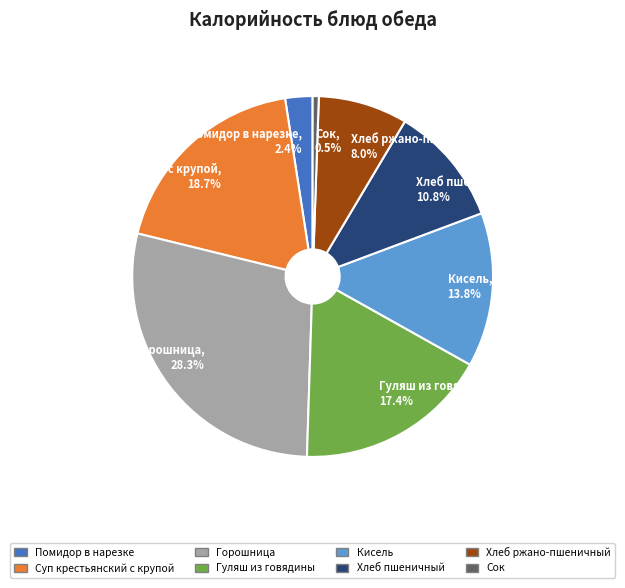

What is the largest slice in the pie chart?

Горошница